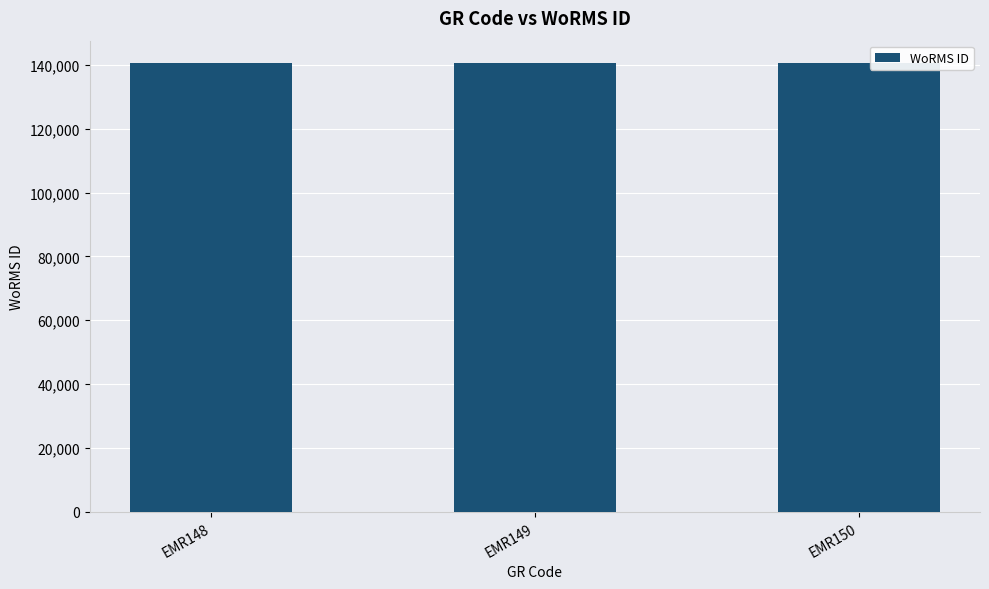

What is the ratio of the value at EMR149 to the value at EMR150?

1.0